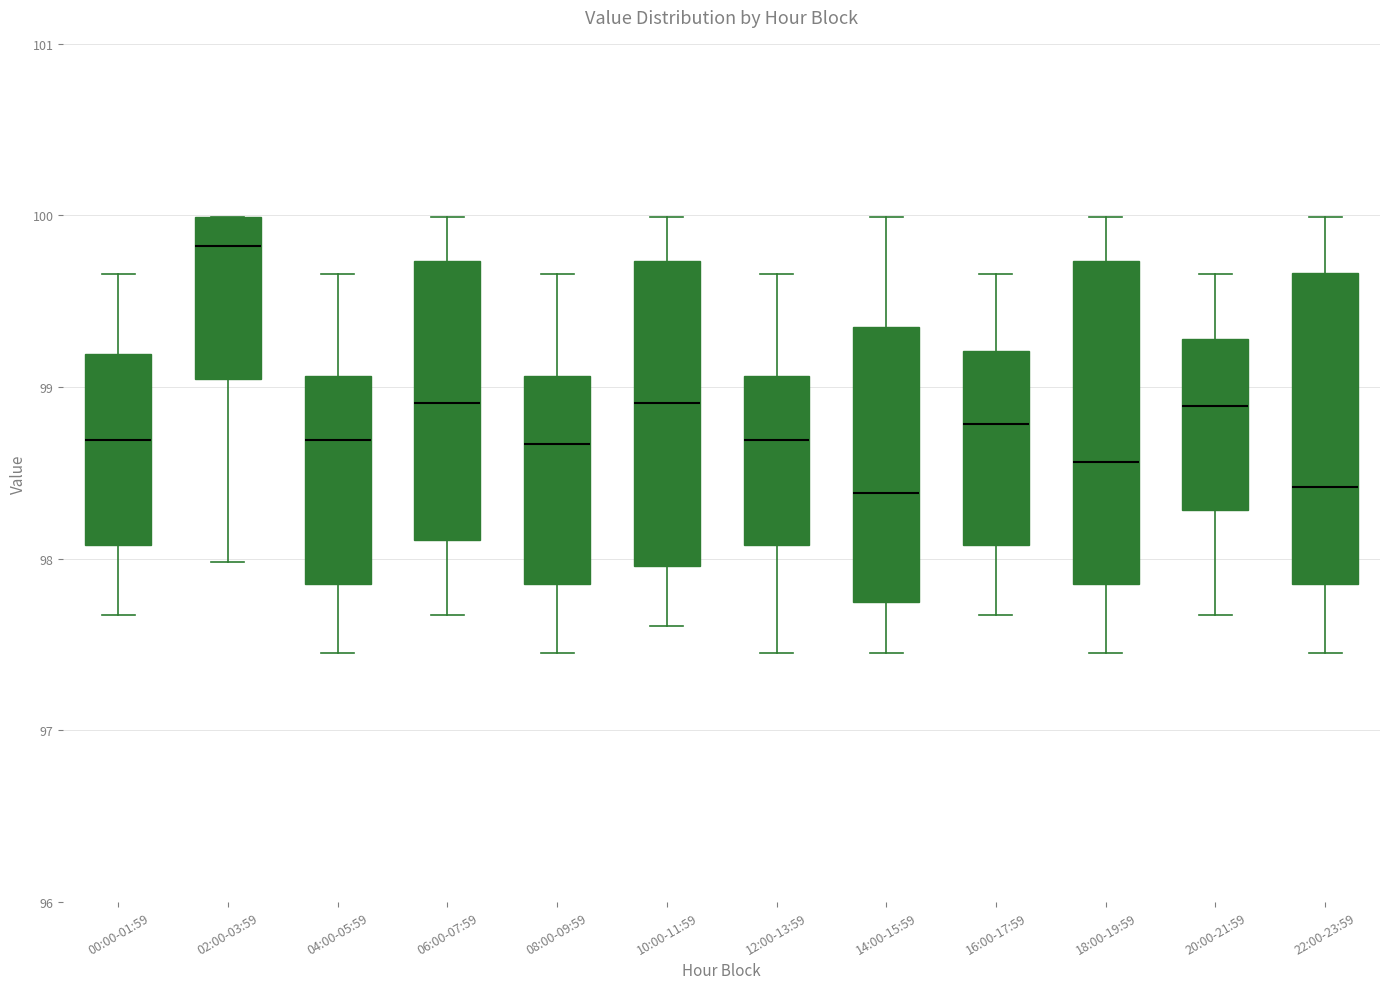

Where is the lower edge of the box for 02:00-03:59 on the y-axis? The values are not printed on the chart, so give them approximately, as read against the axis.

99.0